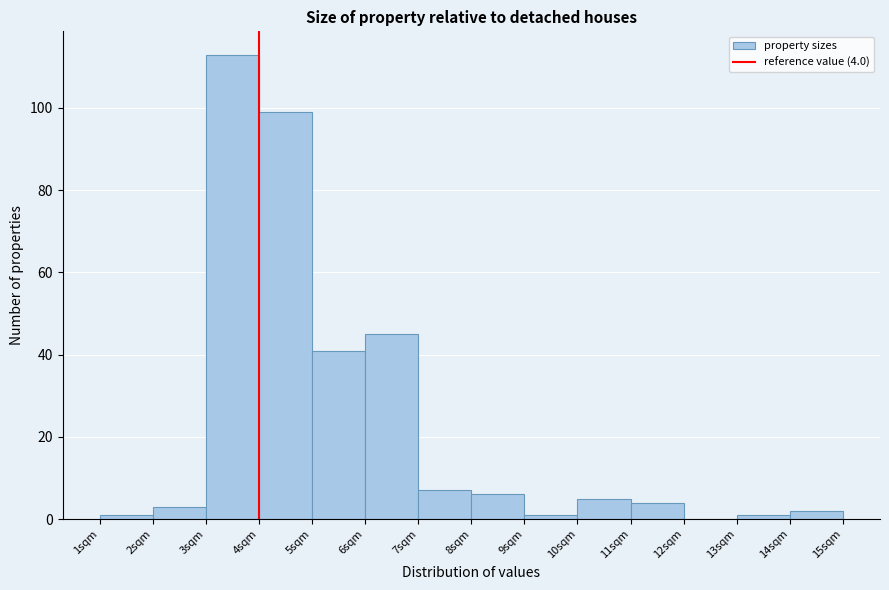

Over which range of the x-axis is the bar tallest?

3 to 4